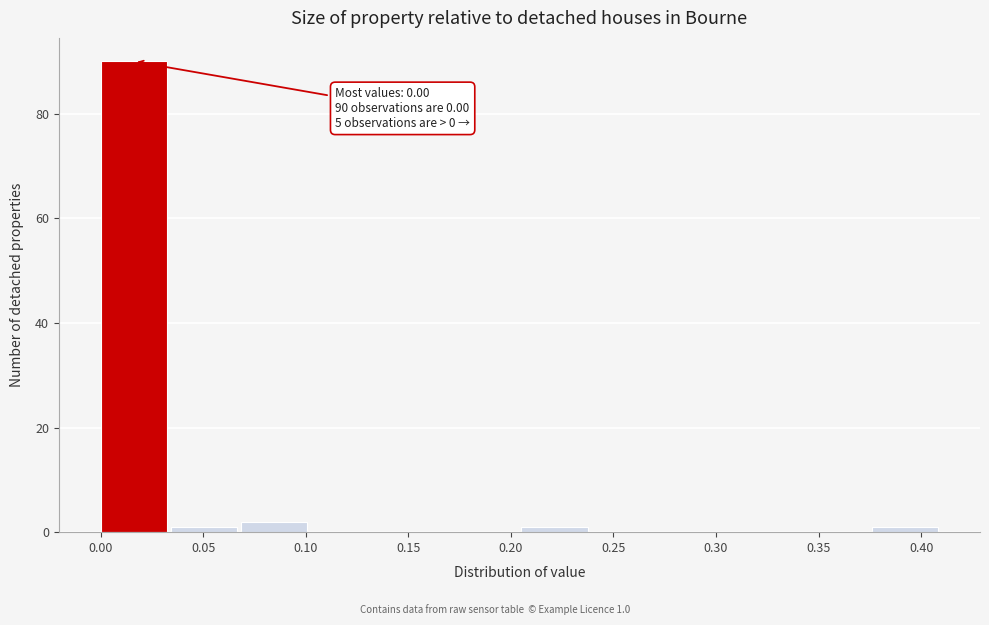

Which range on the x-axis has the tallest bar?

0.000 to 0.035